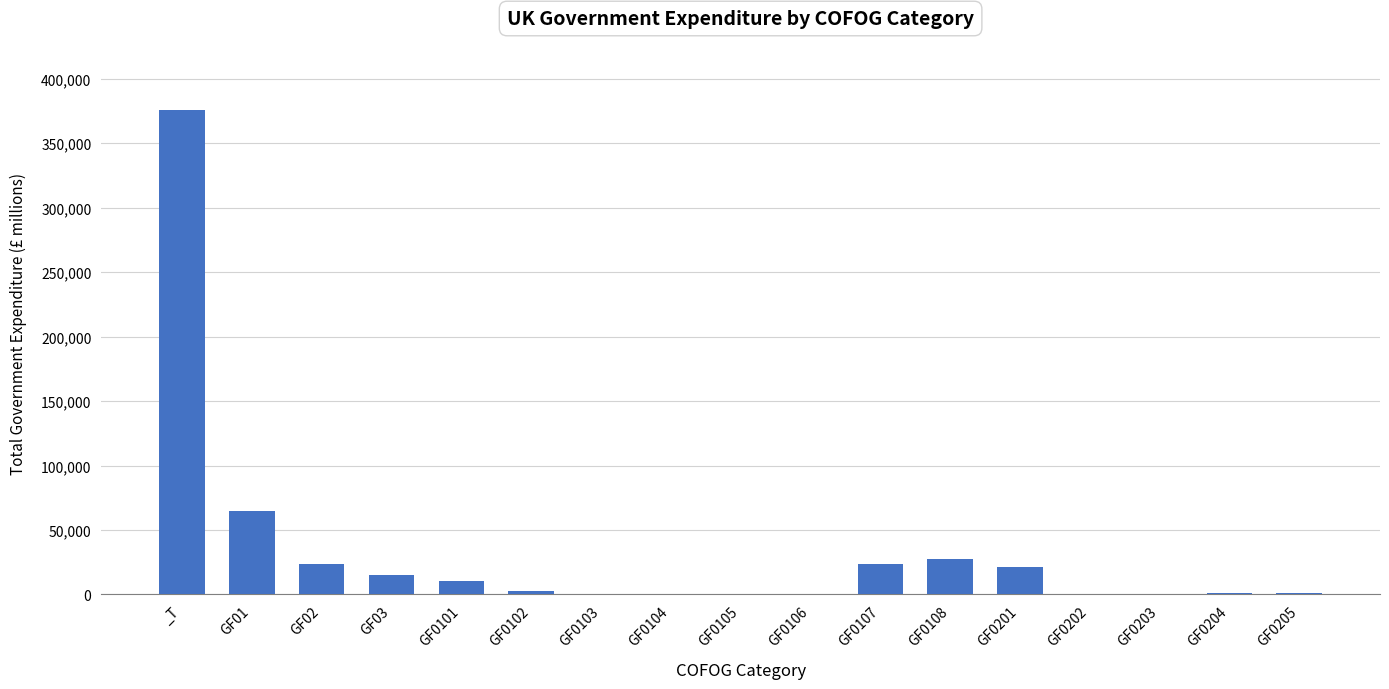

Approximately how many times larger is the value at GF0201 compared to GF0202?

5269.2